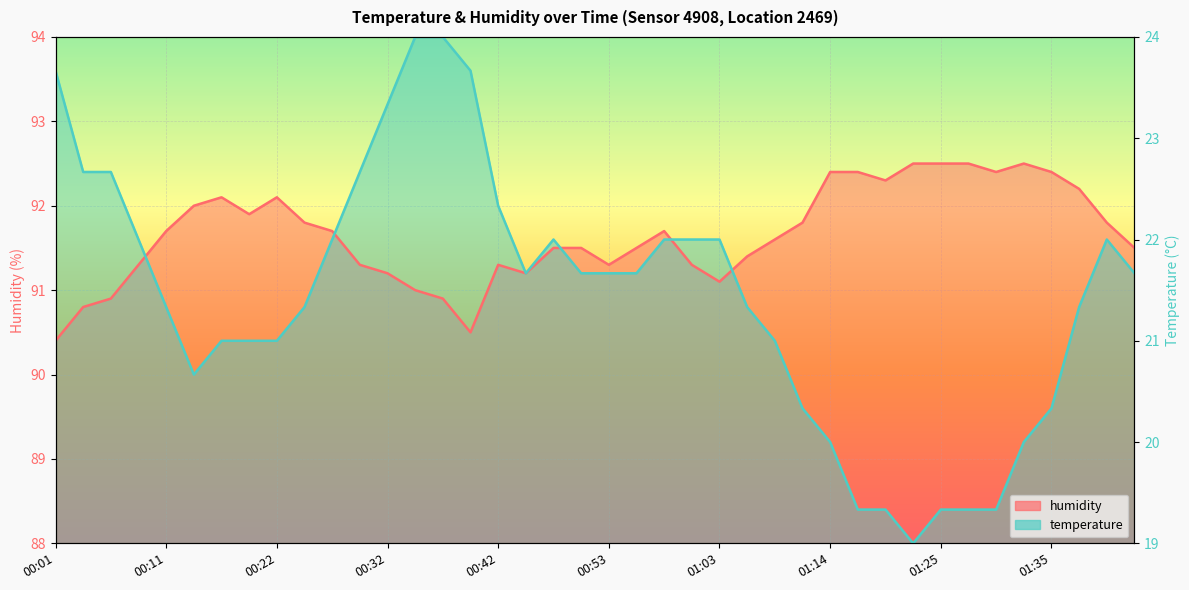

Where is the first local minimum for temperature?

00:14